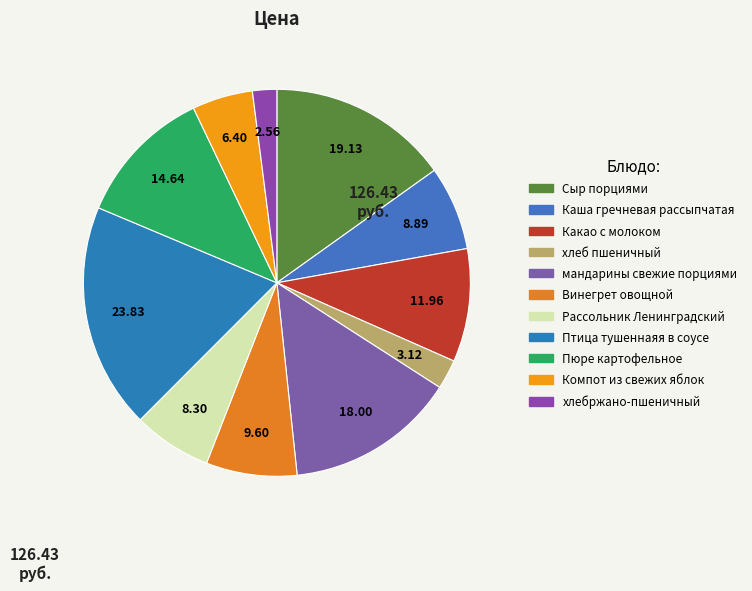

To the nearest percent, what is the difference between the Сыр порциями and Какао с молоком slice percentages?

6%